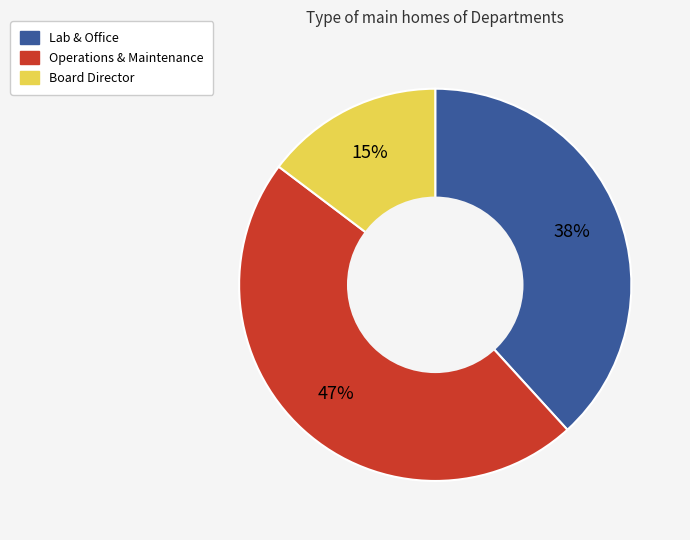

Which has a higher value, Lab & Office or Operations & Maintenance?

Operations & Maintenance